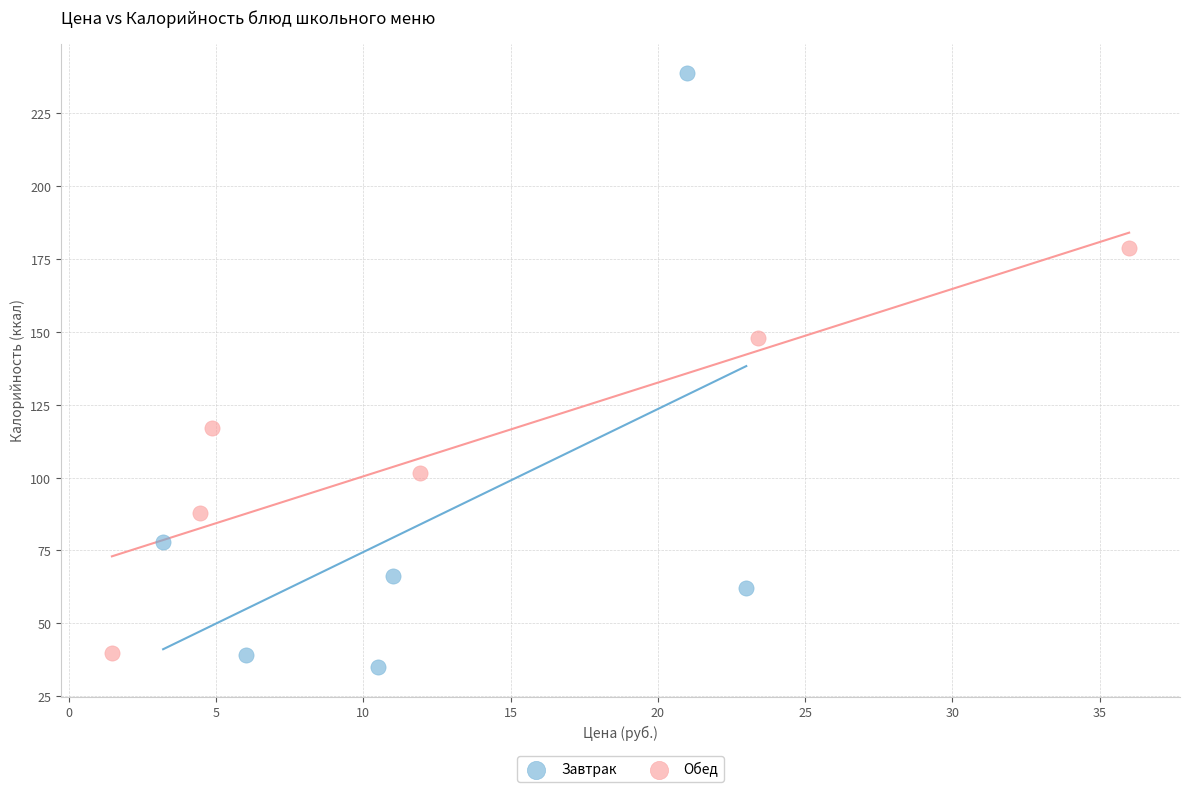

Which series has the largest Y range (max minus min)?

Завтрак